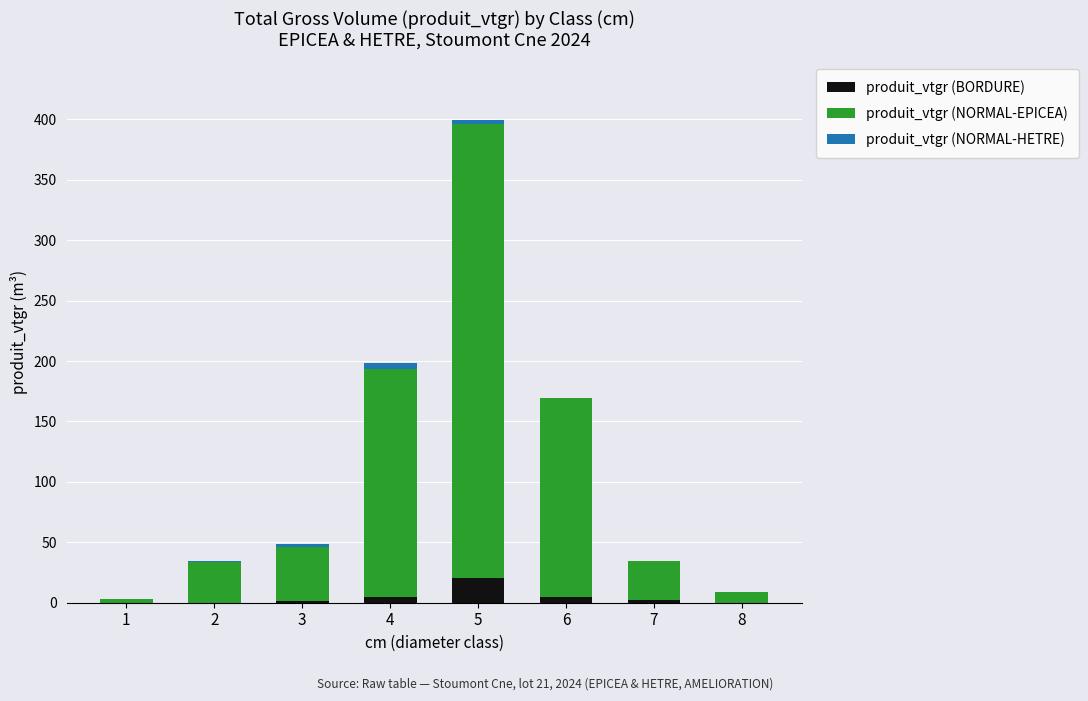

What is the highest value of the produit_vtgr (BORDURE) series?

20.5